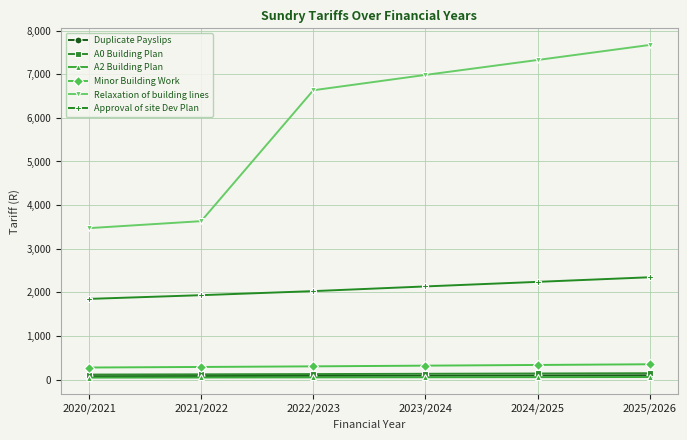

Which series has the largest total across all categories?

Relaxation of building lines